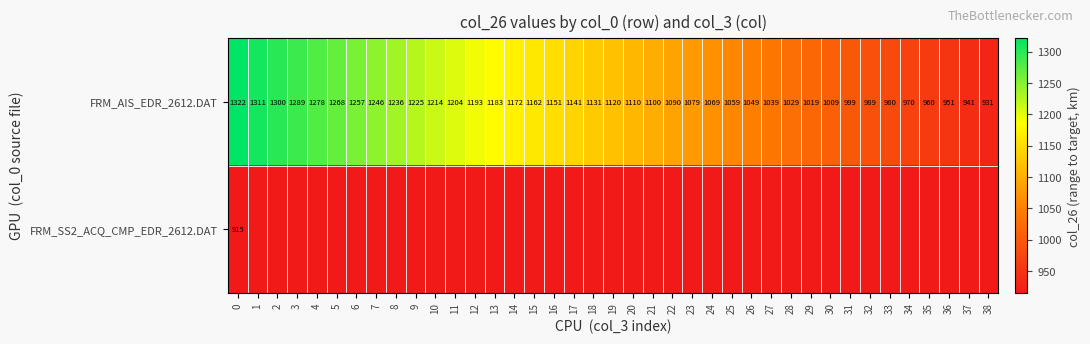

What is the smallest value displayed?

914.8